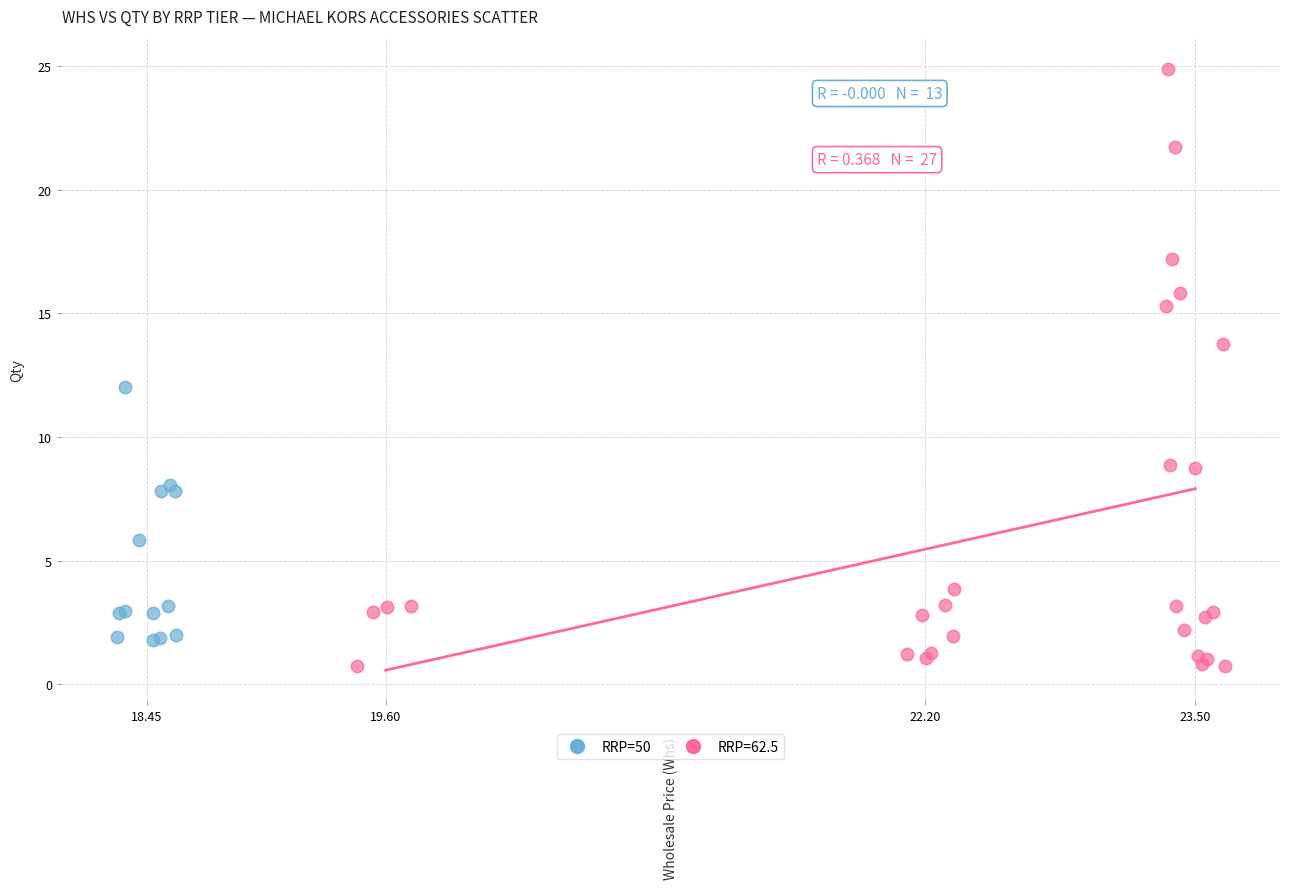

Which series has the widest spread of Y values?

RRP=62.5